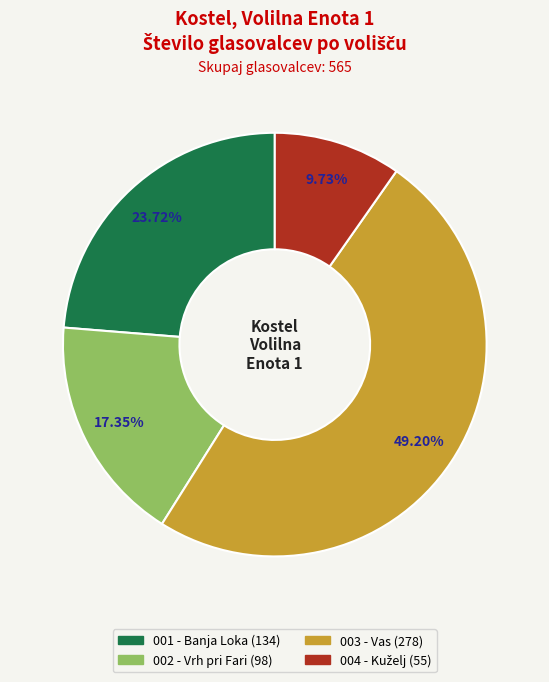

Approximately how many times larger is the value at 001 - Banja Loka compared to 003 - Vas?

0.5